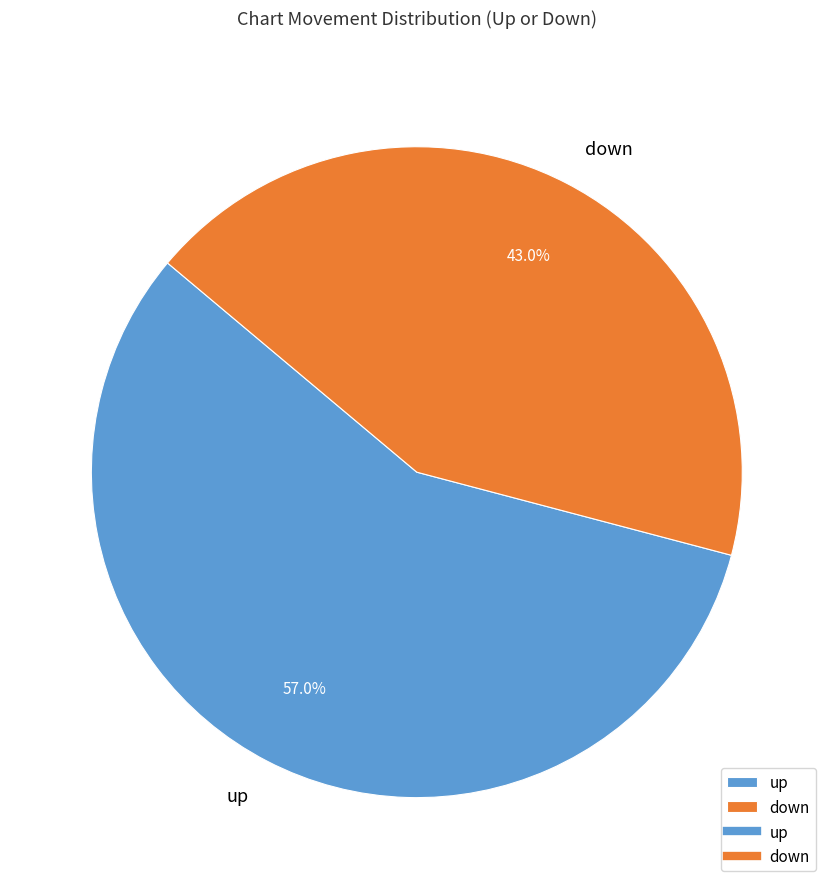

To the nearest percent, what portion does down represent?

43%